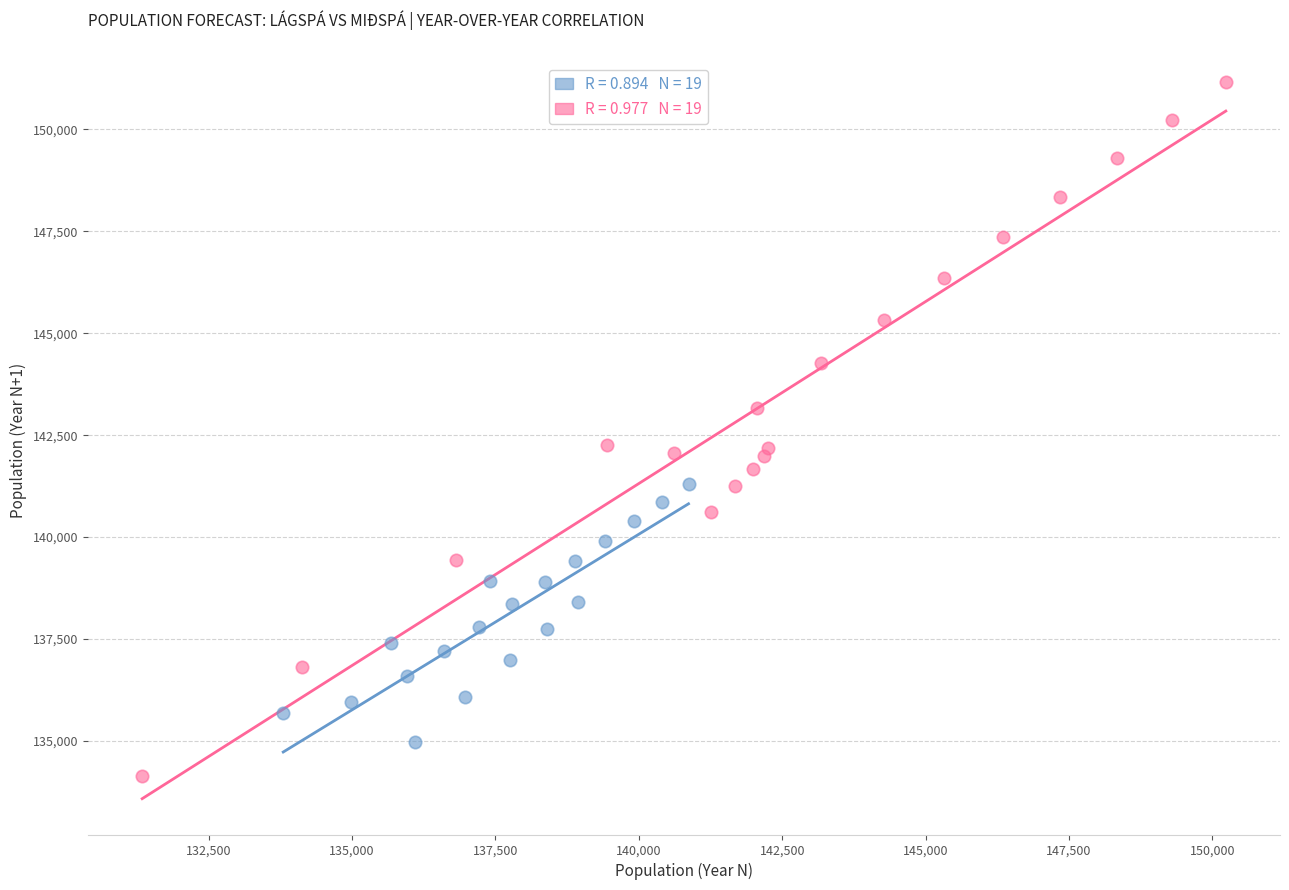

What are all the series names shown in the legend?

Lágspá, Miðspá